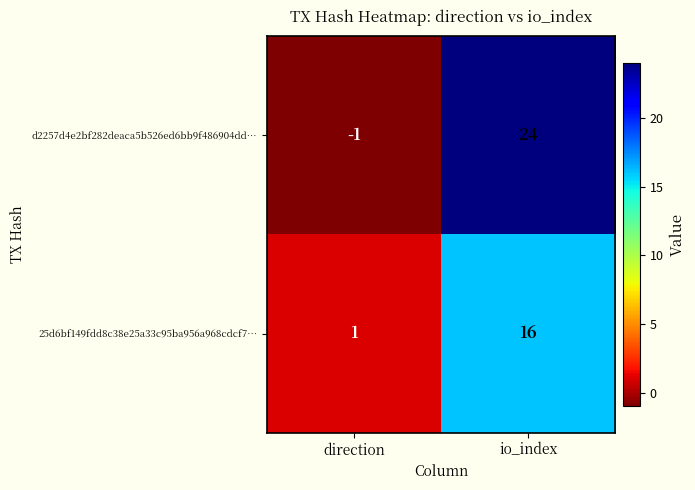

Which series changed the most between direction and io_index?

d2257d4e2bf282deaca5b526ed6bb9f486904dd…